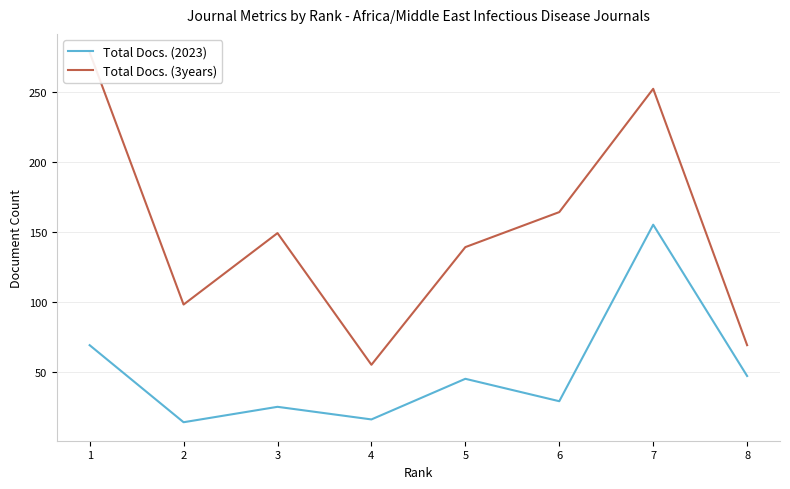

What is the greatest value displayed?

278